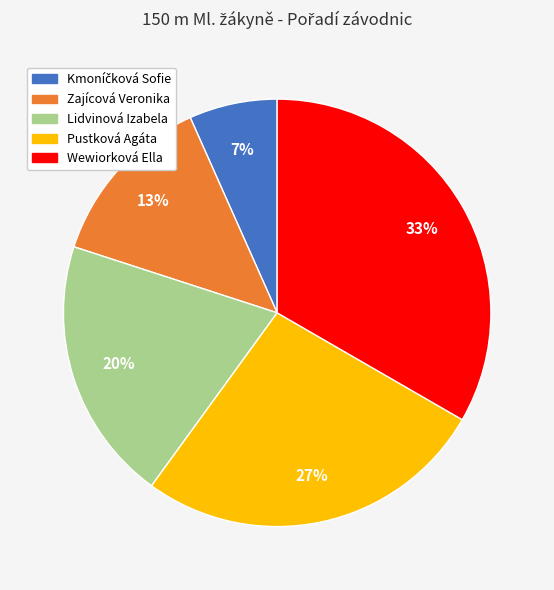

How many slices are in this pie chart?

5